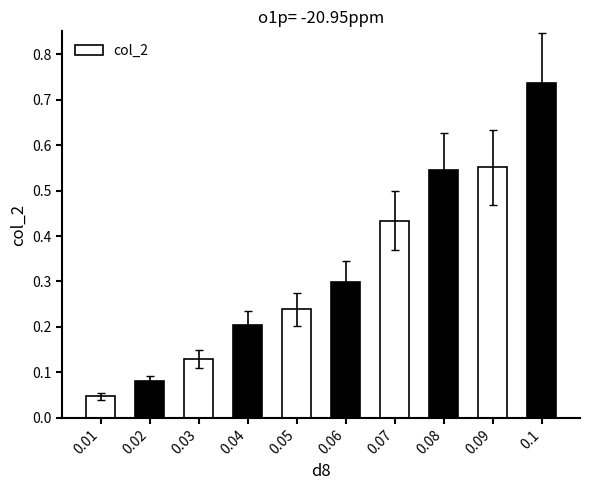

The chart shows a value of 0.2 at 0.04. True or false?

True